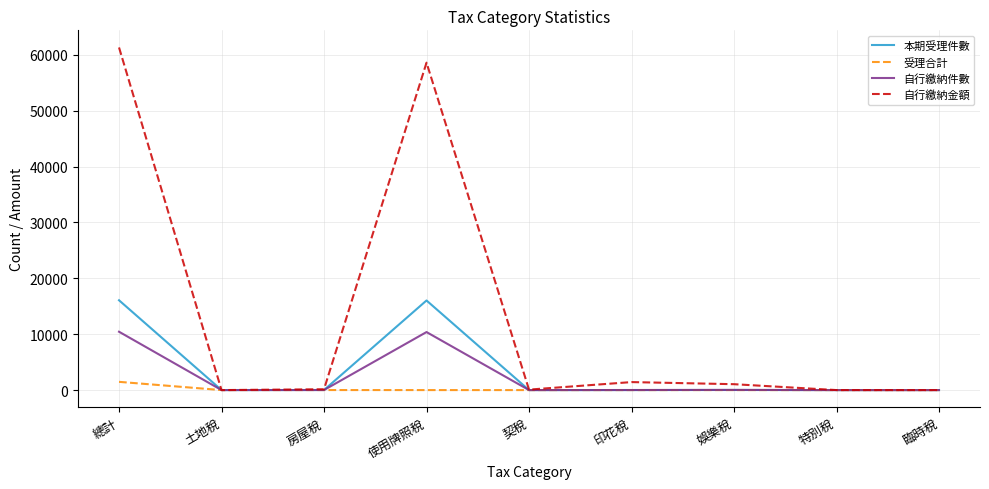

At which category is the sum across all series the highest?

總計